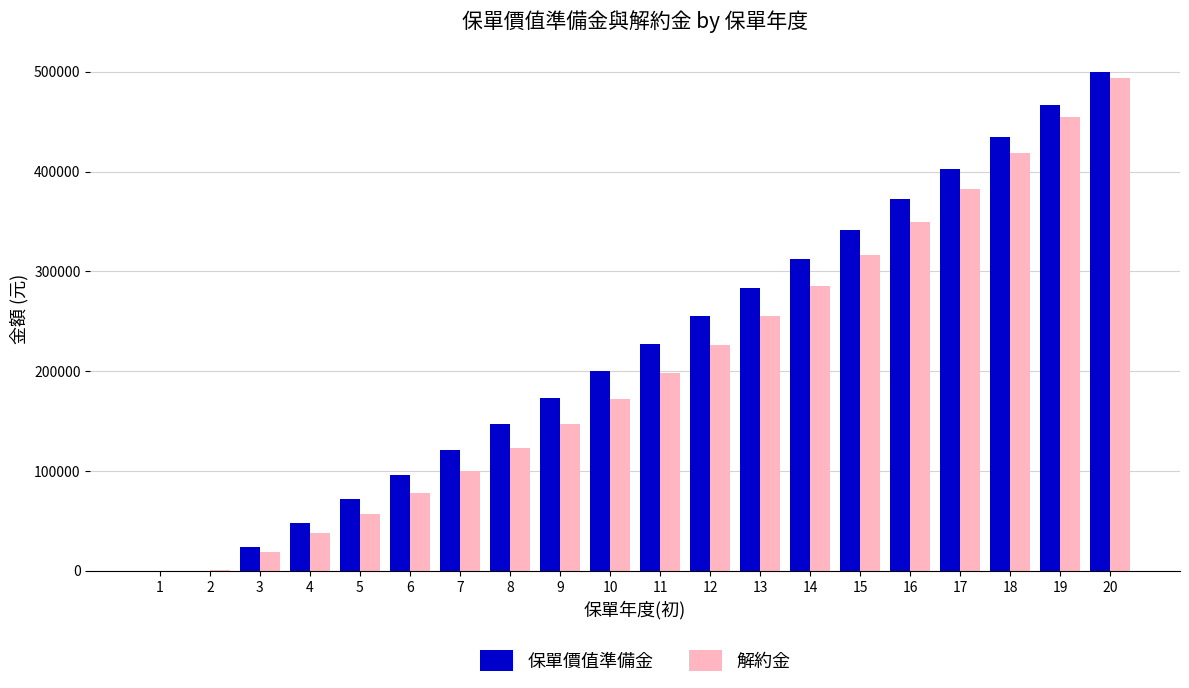

How many data points does each series have?

20